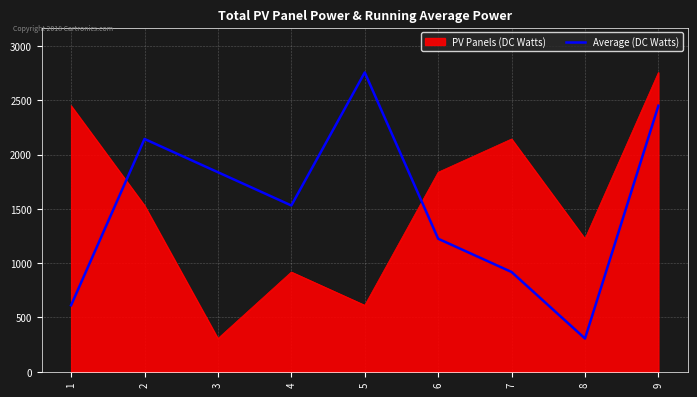

What is the lowest value of the PV Panels (DC Watts) series?

306.3